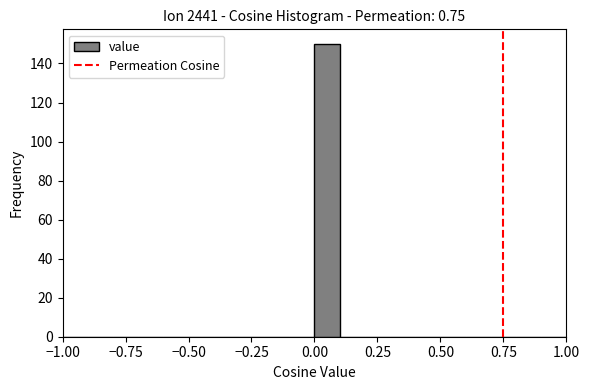

Around what value on the x-axis is the tallest bar? Give the approximate position of its centre, as read against the axis.

0.05